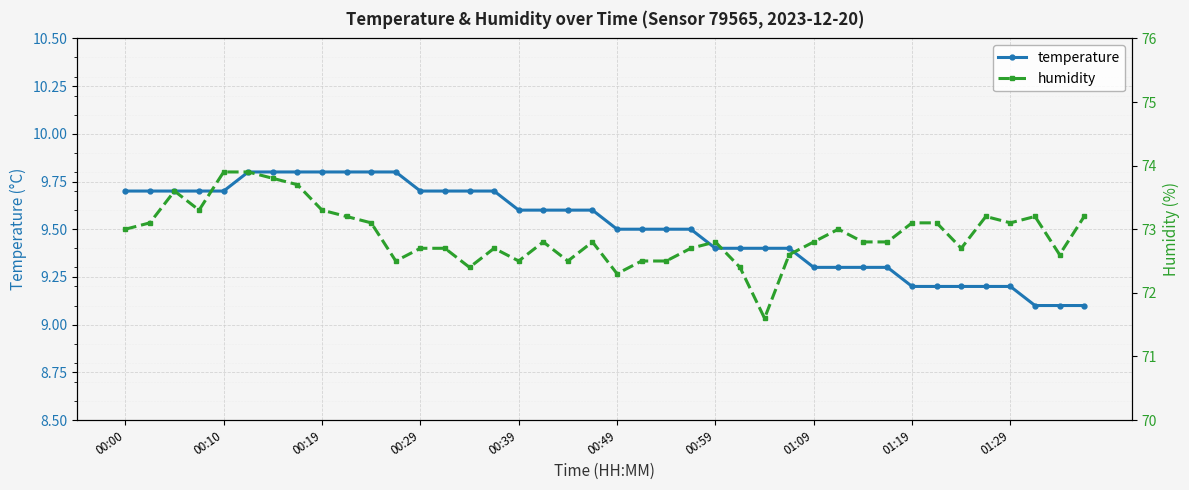

The temperature series shows 15.8 at 00:19. True or false?

False